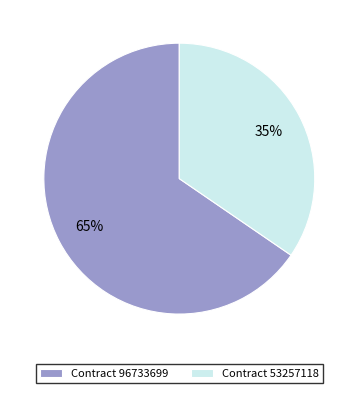

The Contract 96733699 slice represents 65% of the pie. True or false?

True